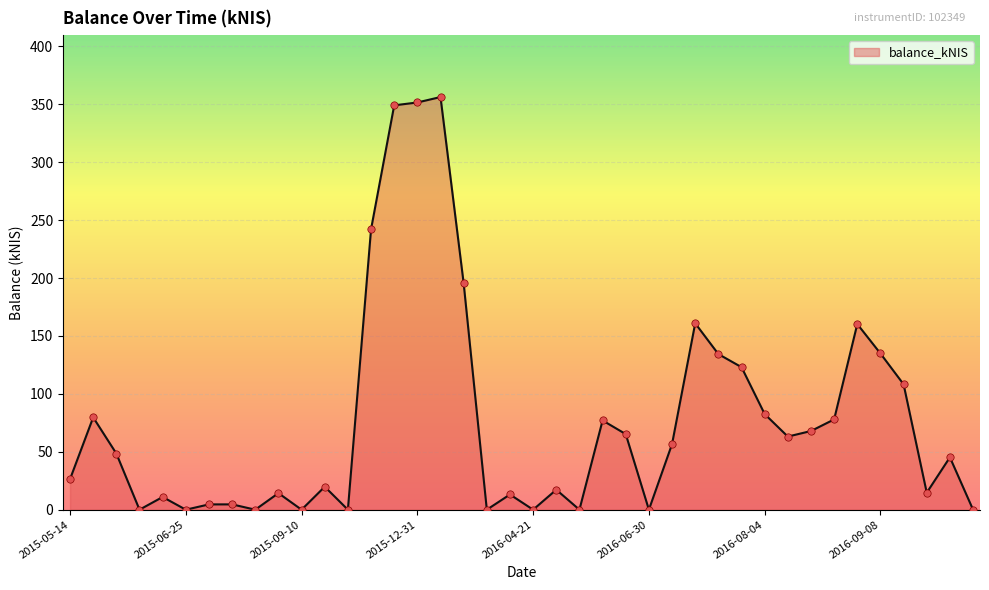

What is the greatest value displayed?

356.3